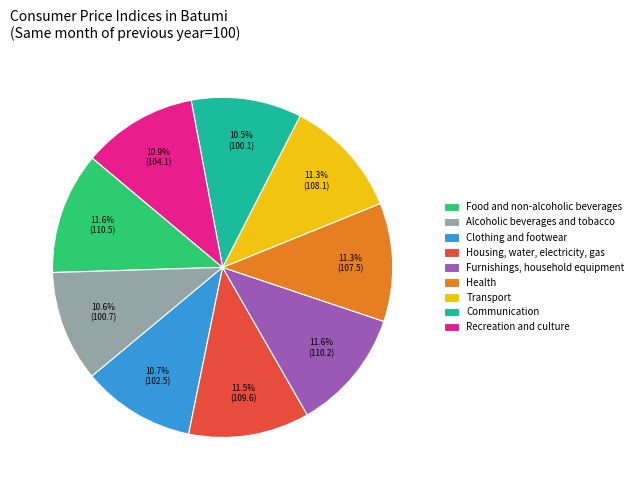

To the nearest percent, what is the difference between the largest and smallest slice percentages?

1%